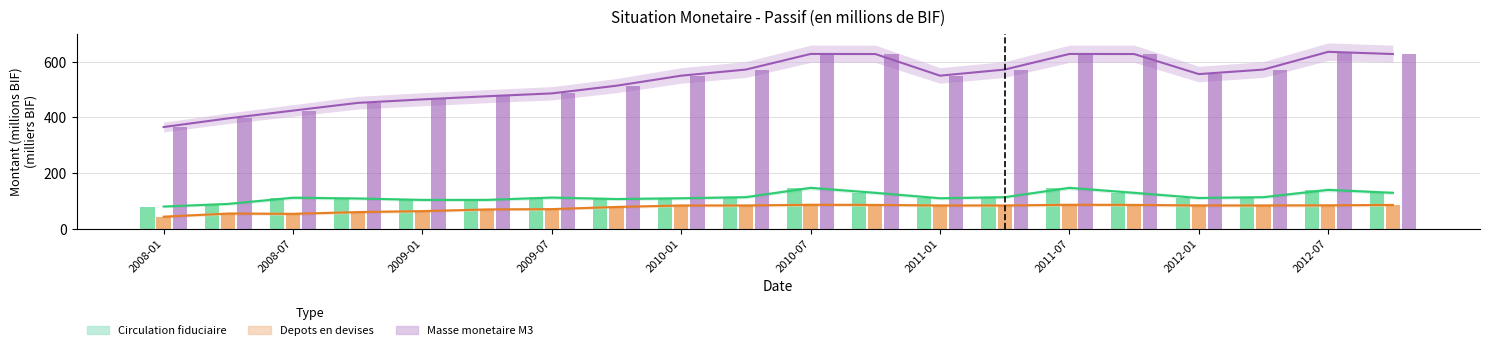

Is it true that Masse monetaire M3 equals 753.5 at 2011-01?

False